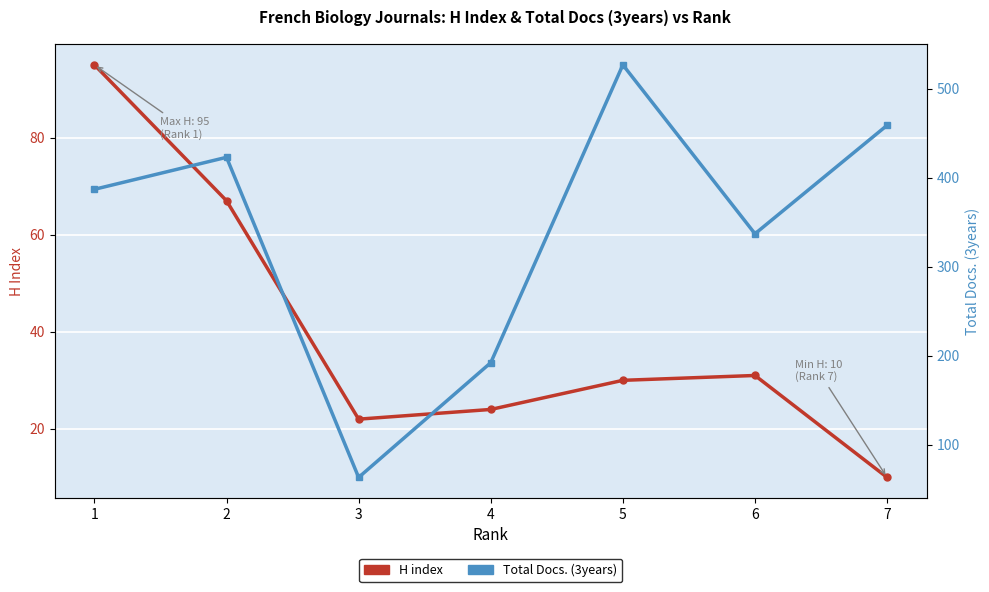

What is the difference between the maximum and minimum values in the H index series?

85